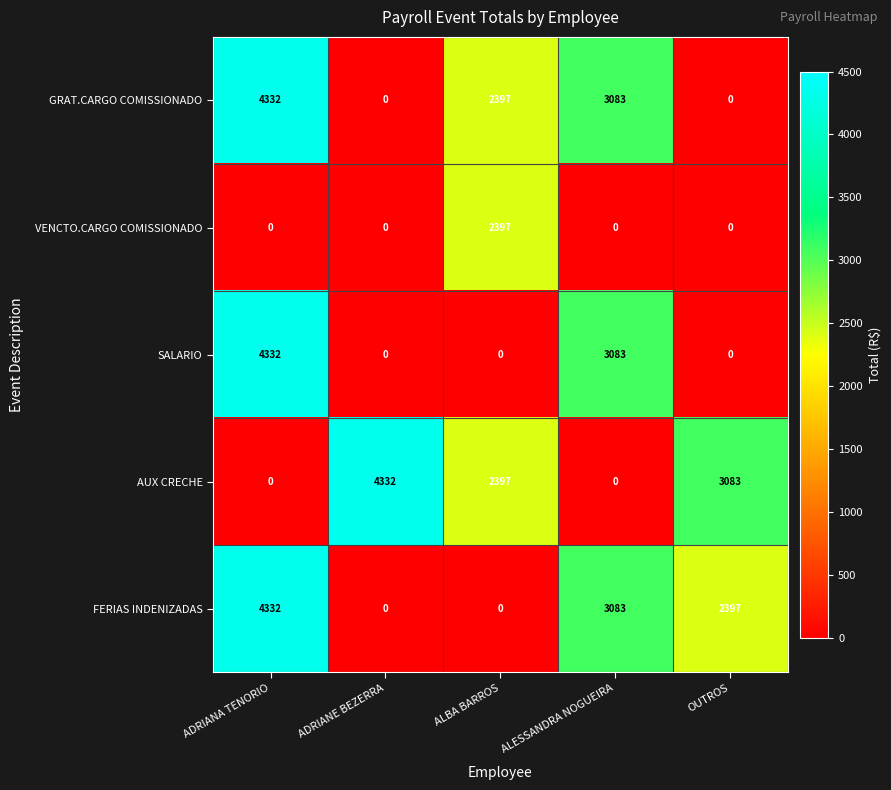

The value of FERIAS INDENIZADAS at ADRIANA TENORIO is 4332. True or false?

True